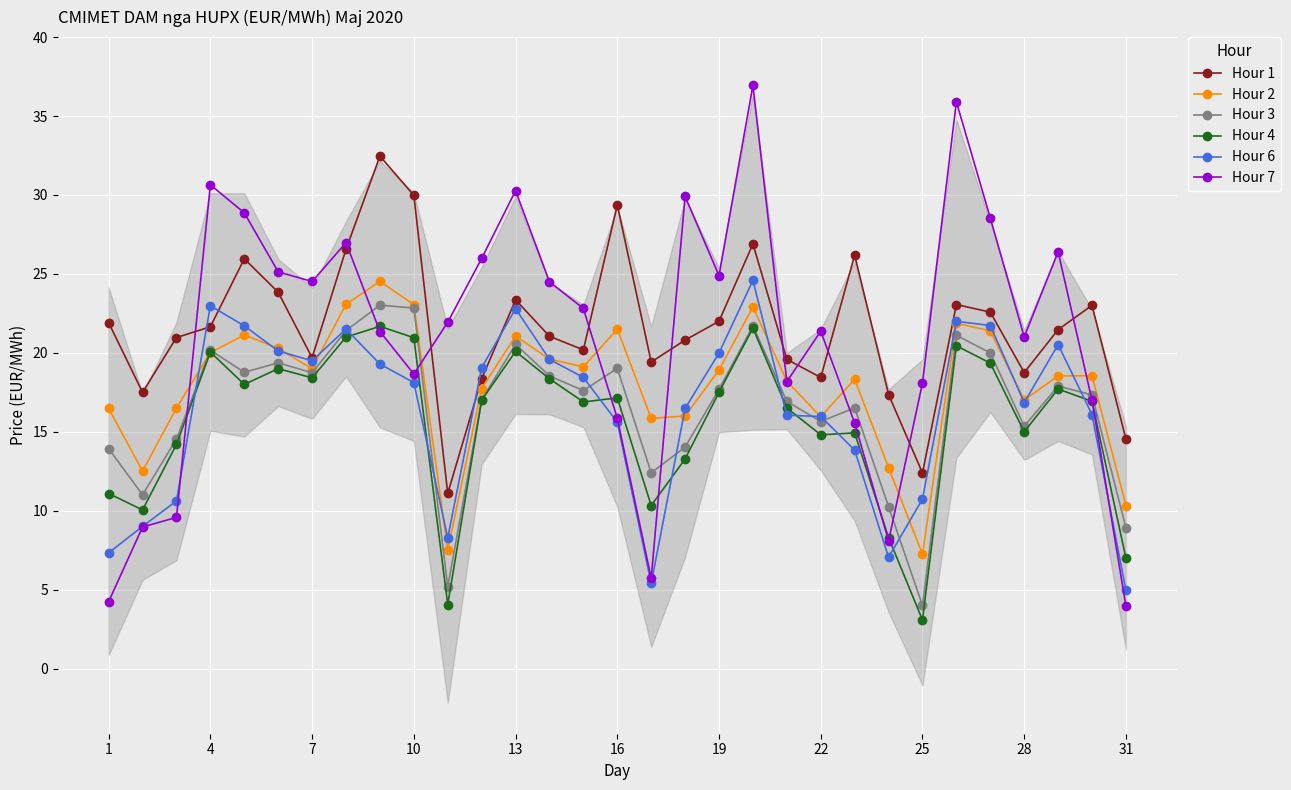

Rank the series at 14 from lowest to highest value.

Hour 4, Hour 3, Hour 6, Hour 2, Hour 1, Hour 7